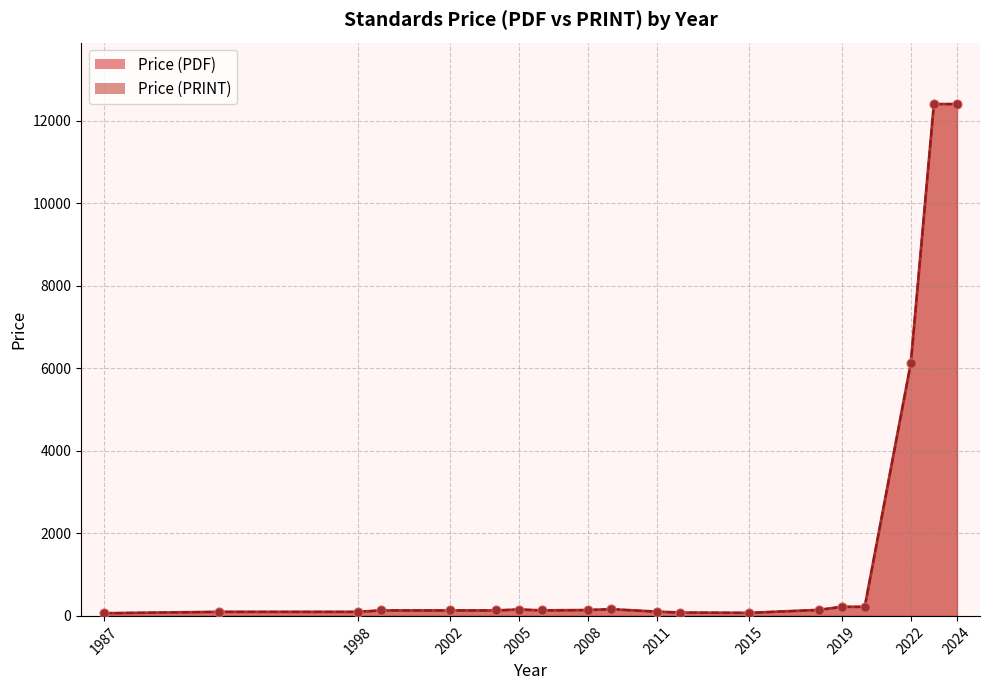

What are all the series names shown in the legend?

Price (PDF), Price (PRINT)